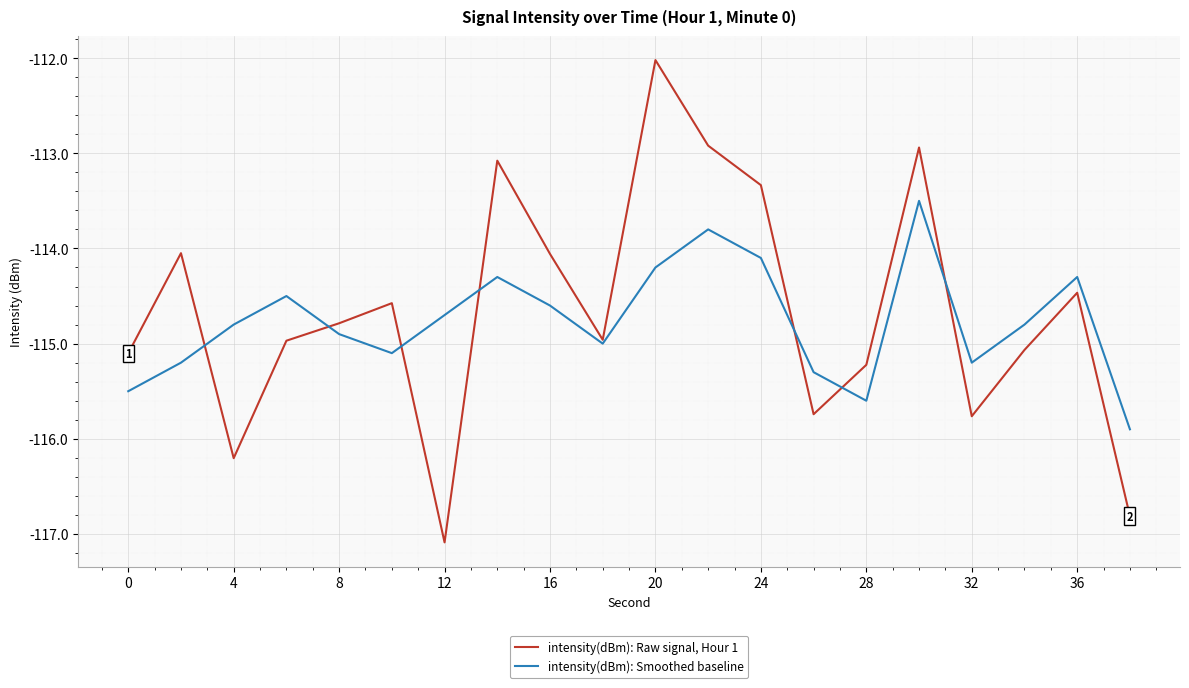

Which series has the largest range (max minus min)?

intensity(dBm): Raw signal, Hour 1